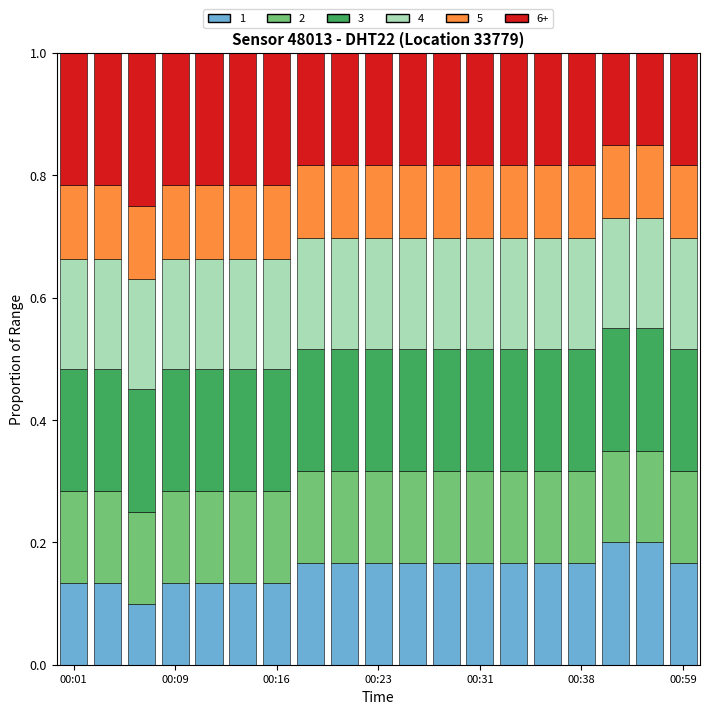

Does the chart contain any negative values?

No